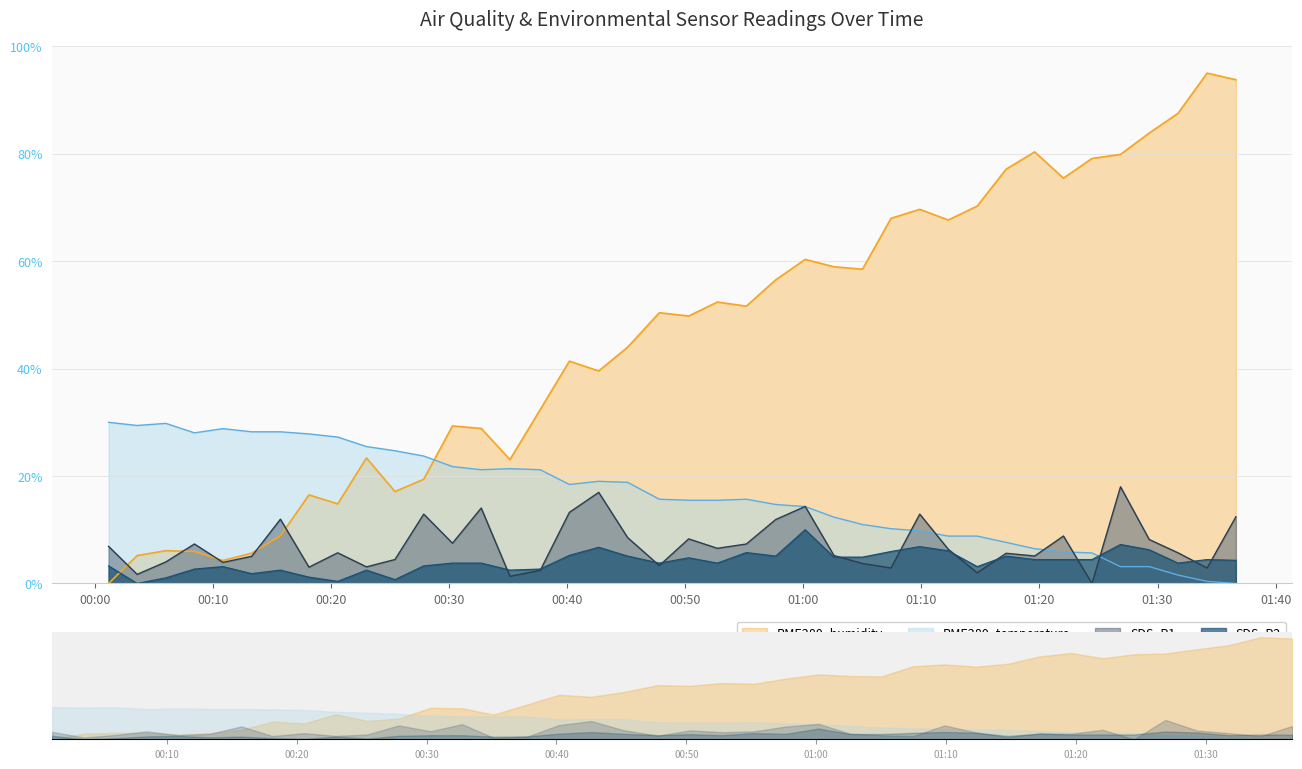

True or false: SDS_P1 has a value of 5.7 at 2022/07/17 01:31:44.

True